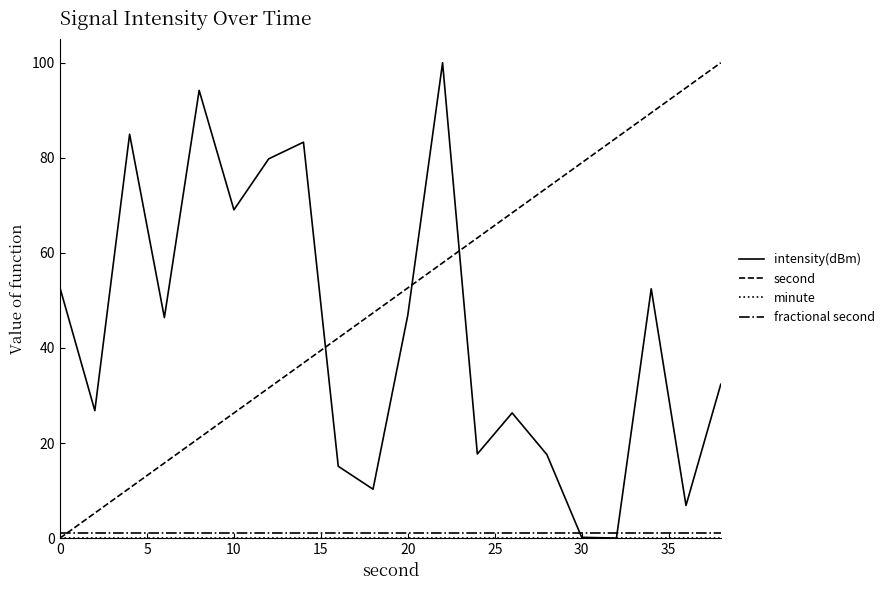

True or false: intensity(dBm) and second intersect in this chart.

True